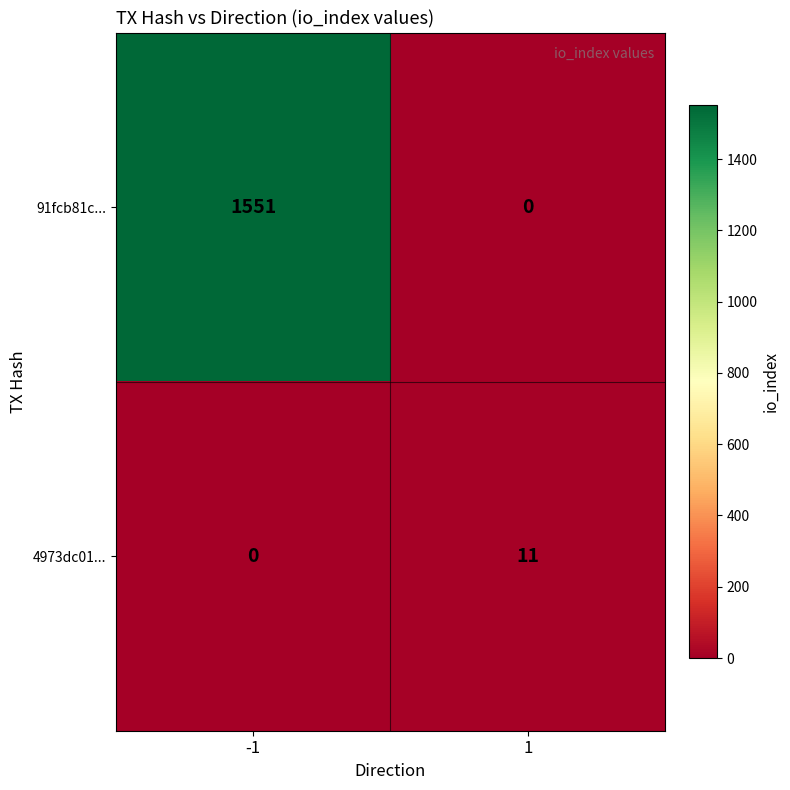

How many data points does each series have?

2